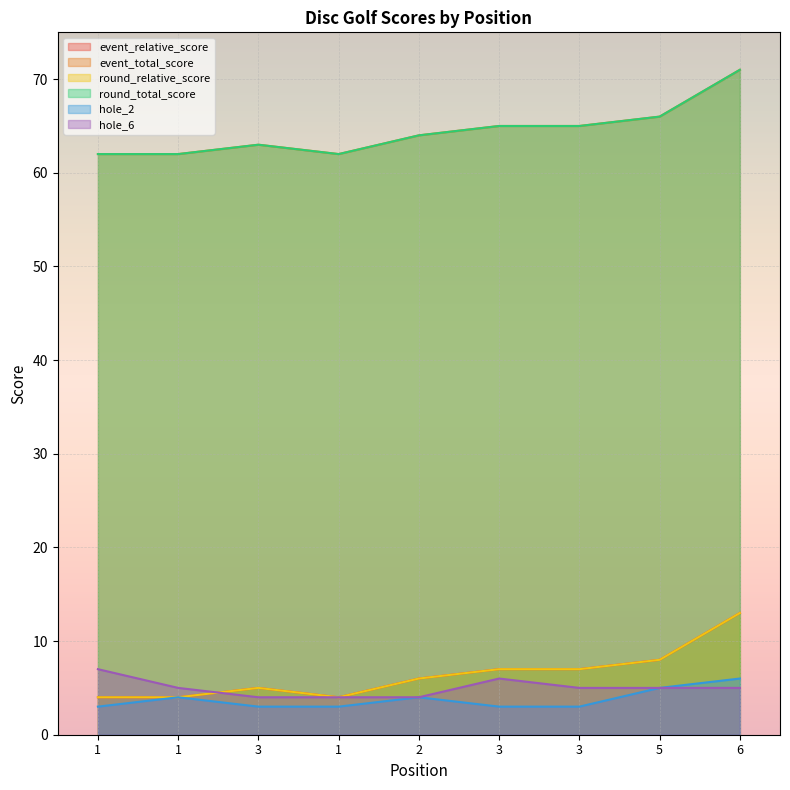

True or false: event_total_score has a value of 64 at 2.

True